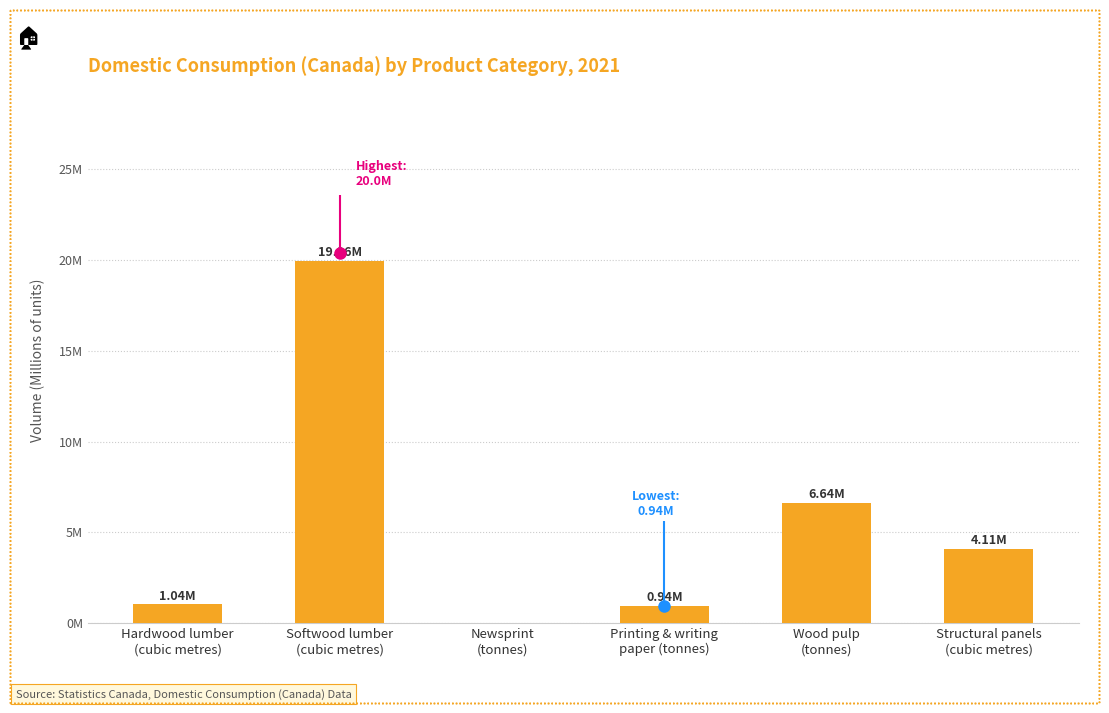

What position from the right is Wood pulp
(tonnes)?

2